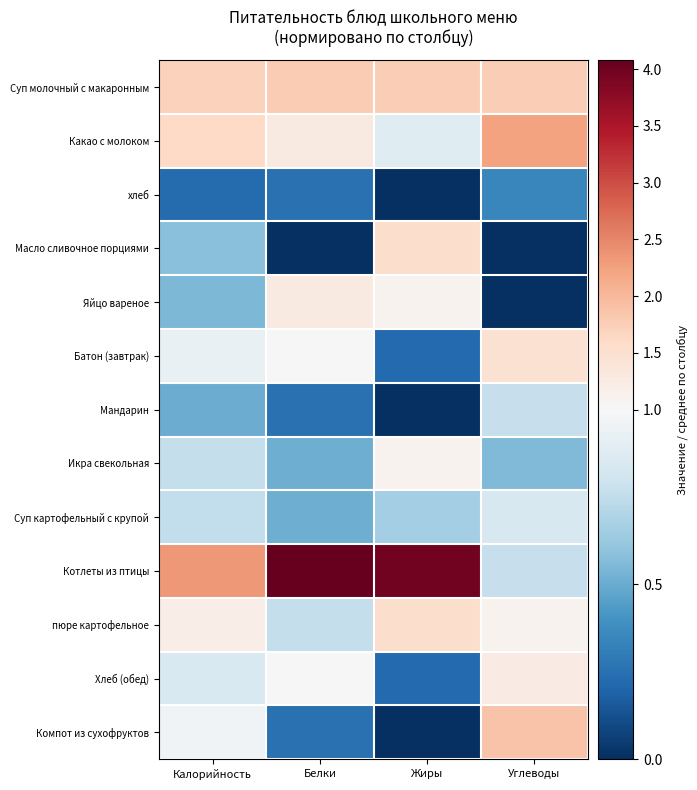

At which category is the sum across all series the highest?

Белки